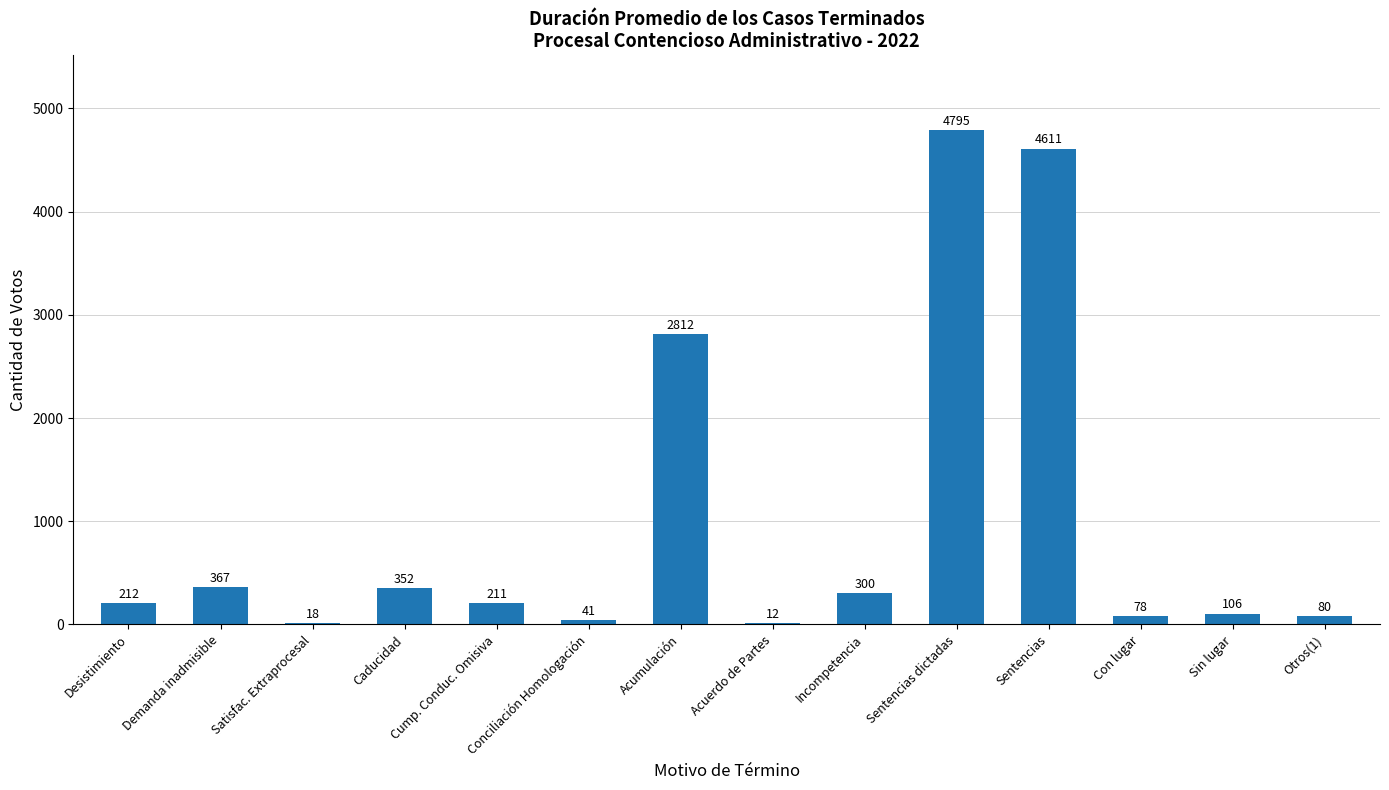

What is the average value?

1000